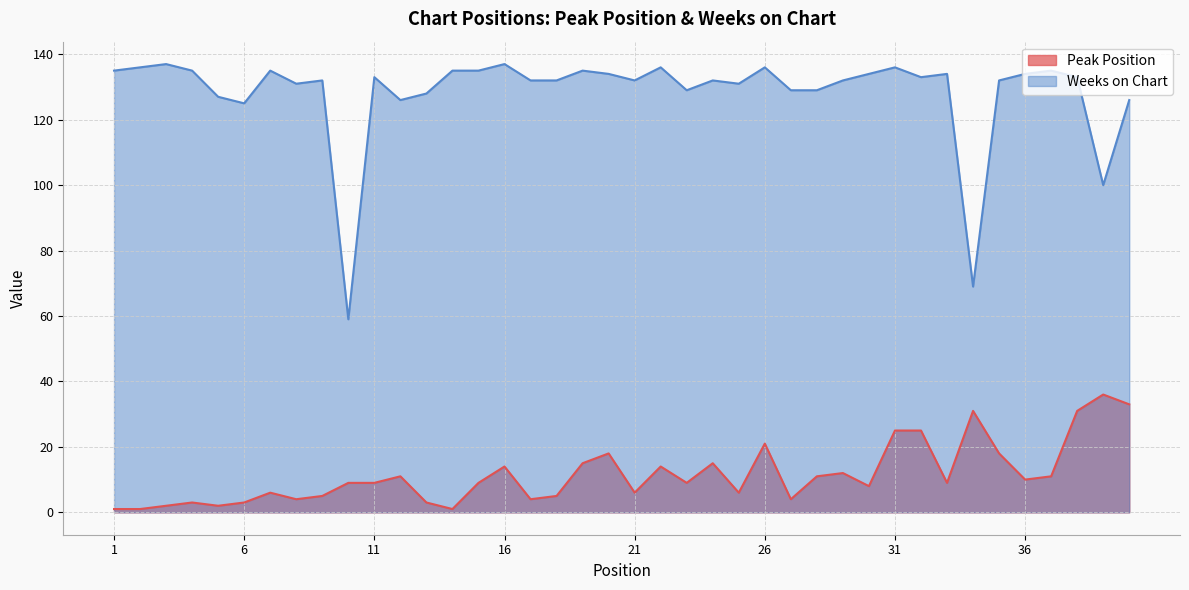

What is the total value across all series at 32?

158